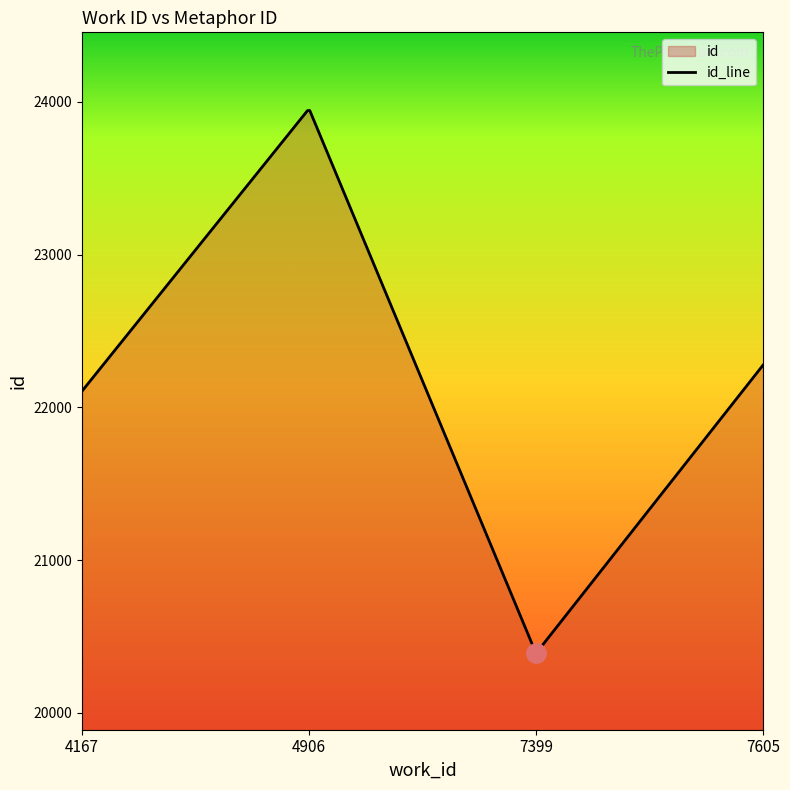

What is the minimum value shown in the chart?

20400.9